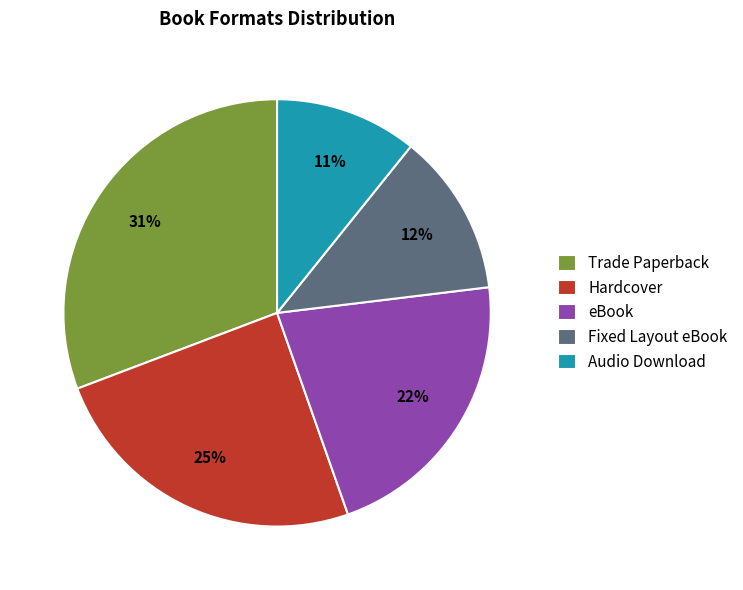

To the nearest percent, what is the difference between the eBook and Trade Paperback slice percentages?

9%